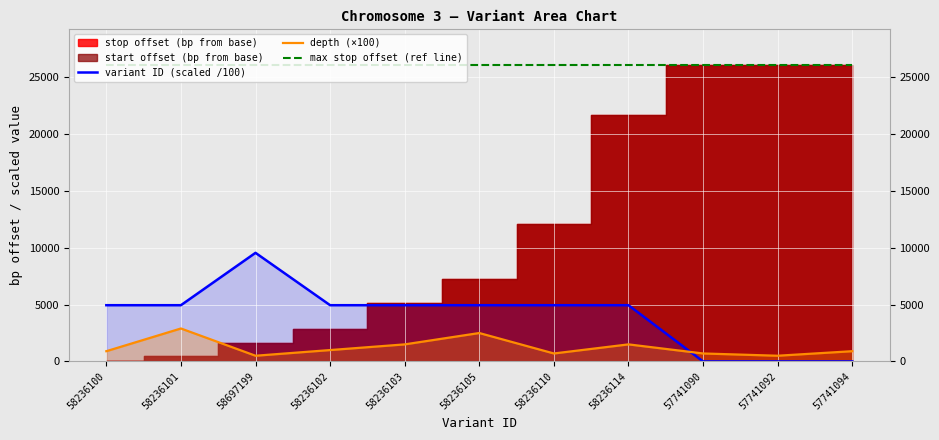

The max stop offset (ref line) series shows 26108.0 at 58236103. True or false?

True